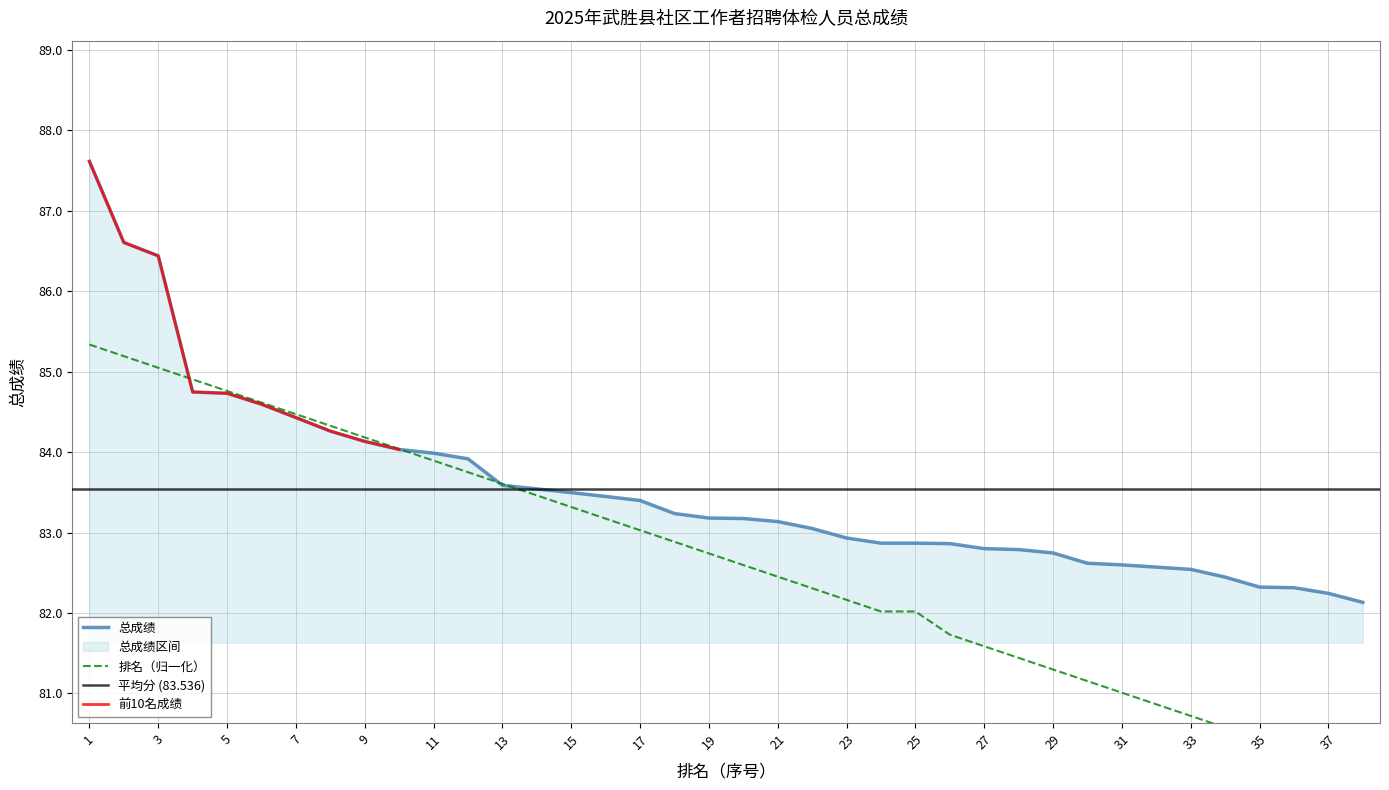

The 总成绩 series shows 30.3 at 9. True or false?

False